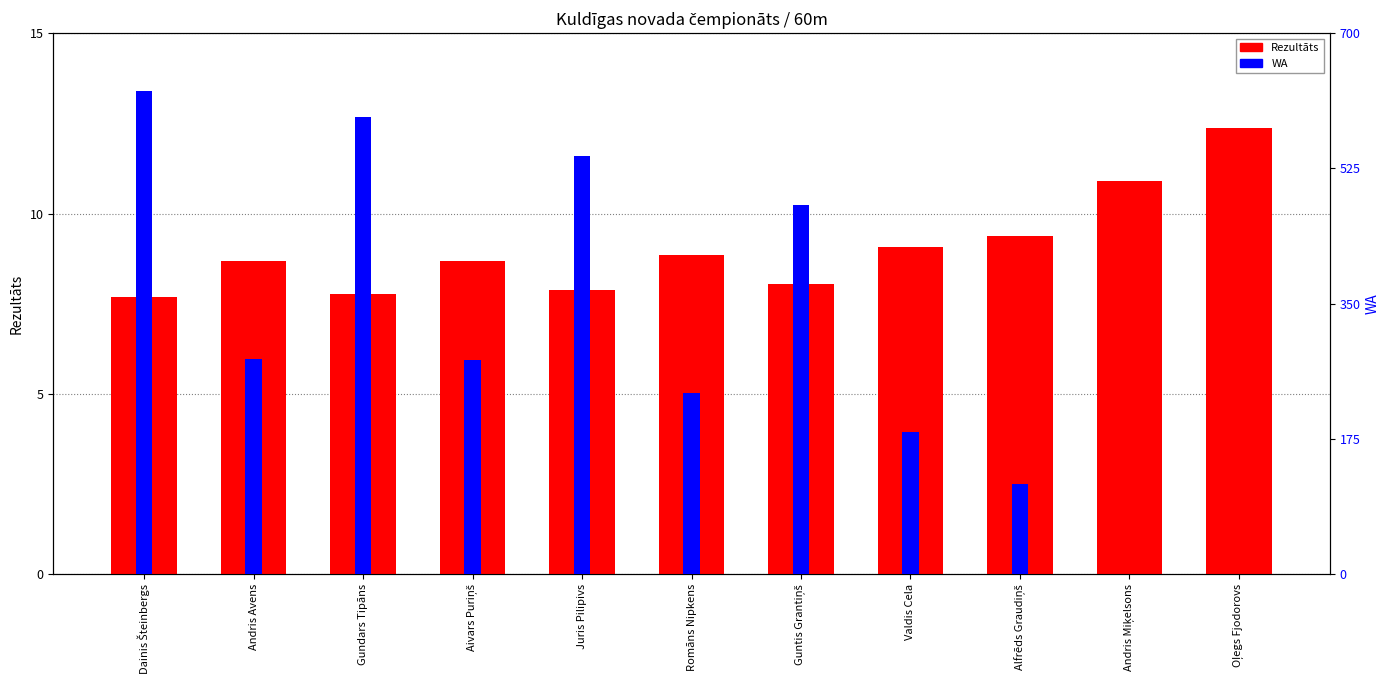

Which series has the largest range (max minus min)?

WA